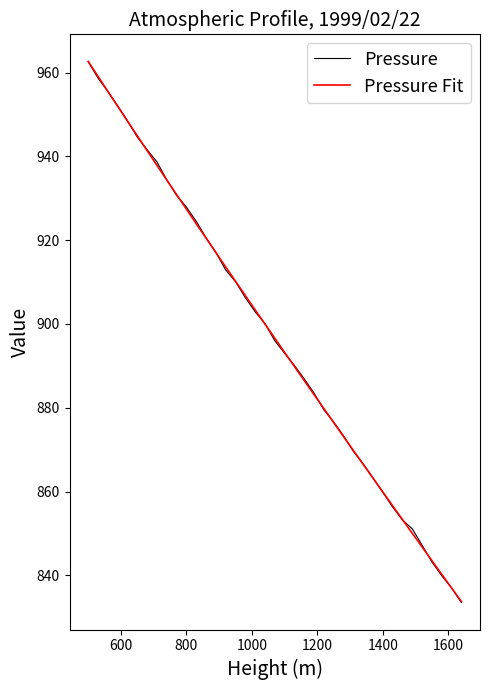

What is the minimum value shown in the chart?

833.5